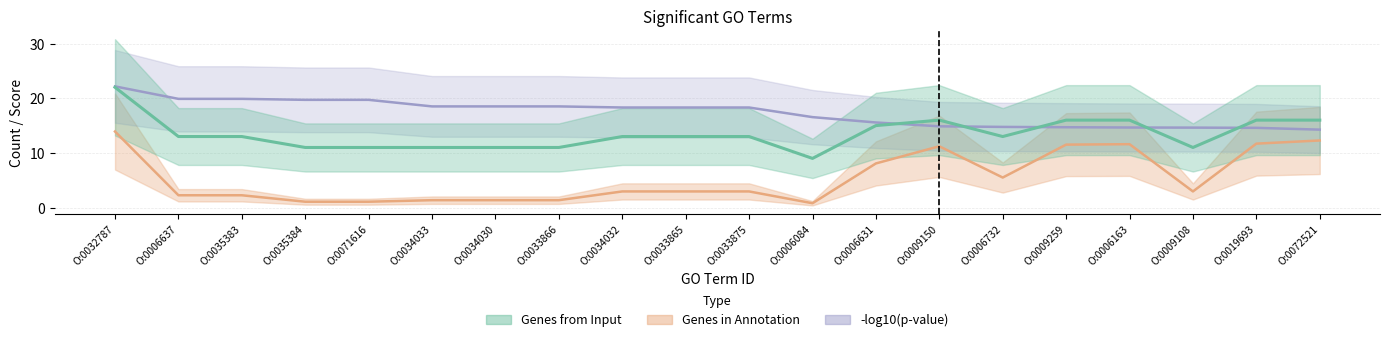

How many lines are shown in the chart?

3